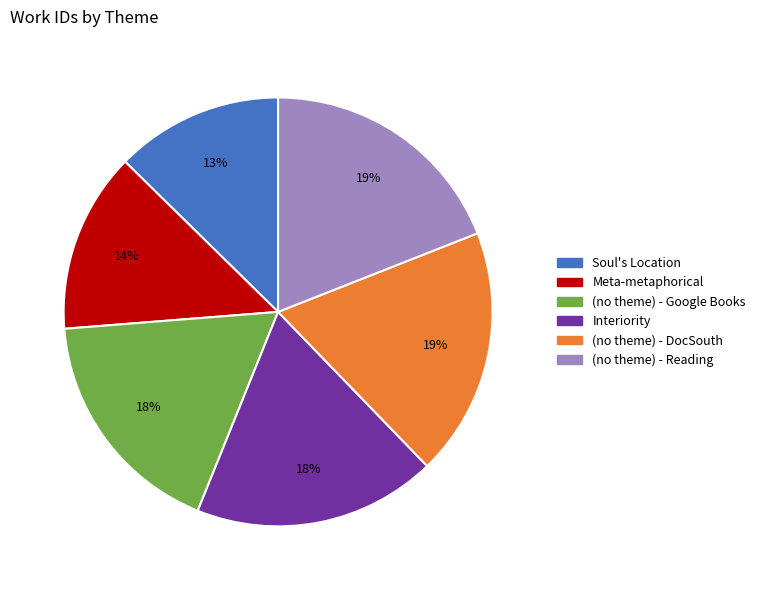

To the nearest percent, what is the difference between the largest and smallest slice percentages?

6%